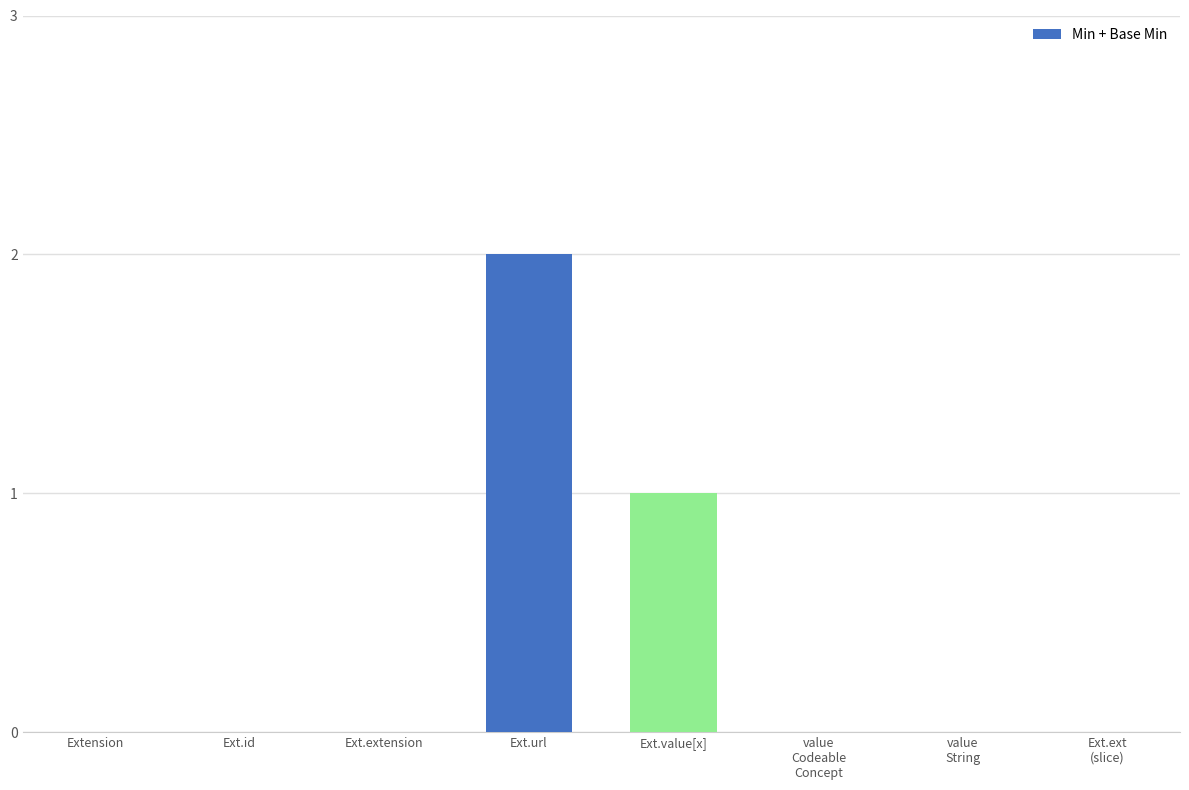

Is it true that the value at Ext.ext
(slice) is 1?

False